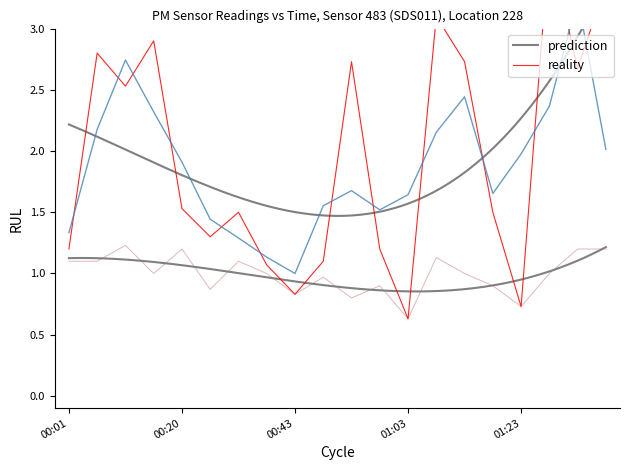

Reading right to left, what are all the values shown in this chart?

P1: 01:38=3.4	01:33=2.7	01:28=3.7	01:23=0.7	01:18=1.5	01:13=2.7	01:08=3.1	01:03=0.6	00:58=1.2	00:53=2.7	00:48=1.1	00:43=0.8	00:39=1.1	00:30=1.5	00:25=1.3	00:20=1.5	00:16=2.9	00:11=2.5	00:06=2.8	00:01=1.2
P2: 01:38=1.2	01:33=1.2	01:28=1.0	01:23=0.7	01:18=0.9	01:13=1.0	01:08=1.1	01:03=0.6	00:58=0.9	00:53=0.8	00:48=1.0	00:43=0.8	00:39=1.0	00:30=1.1	00:25=0.9	00:20=1.2	00:16=1.0	00:11=1.2	00:06=1.1	00:01=1.1